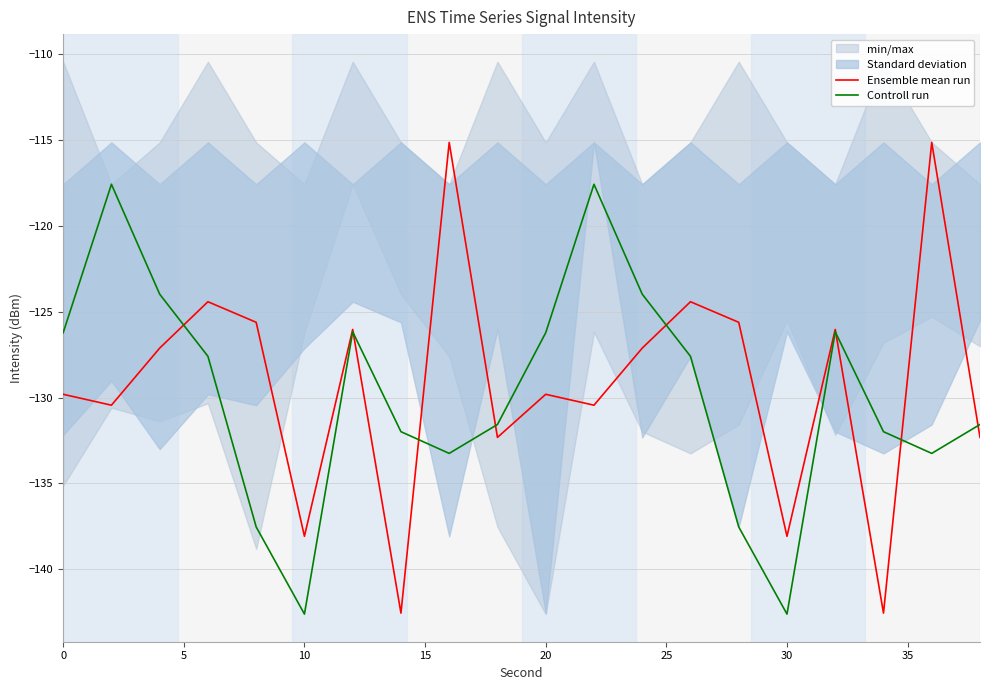

How many interior local valleys does the Controll run series have?

4